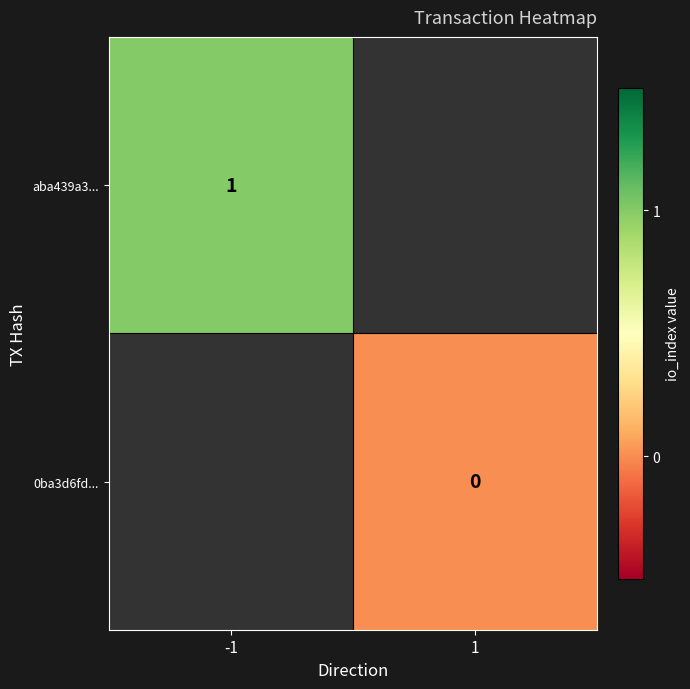

True or false: aba439a3... has a value of 2 at -1.

False